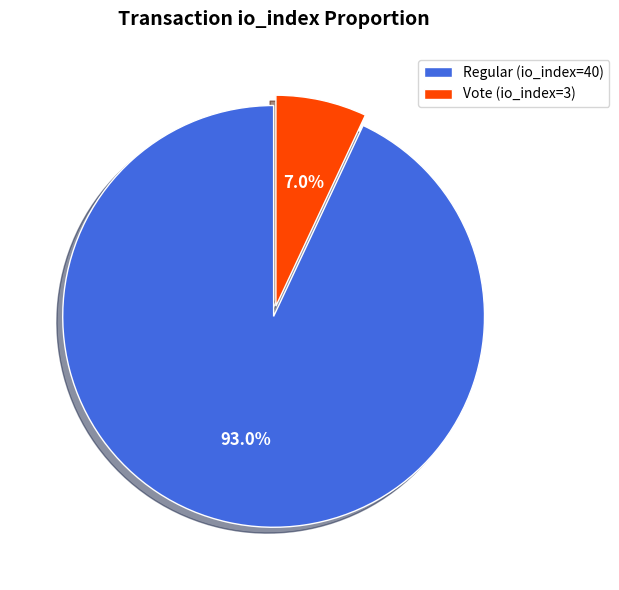

Rank the categories by value from lowest to highest.

Vote (io_index=3), Regular (io_index=40)